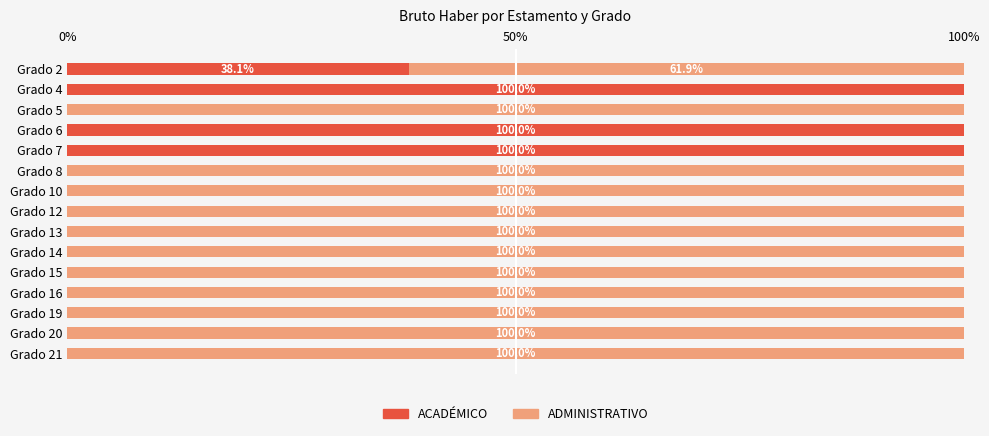

What are all the series names shown in the legend?

ACADÉMICO, ADMINISTRATIVO